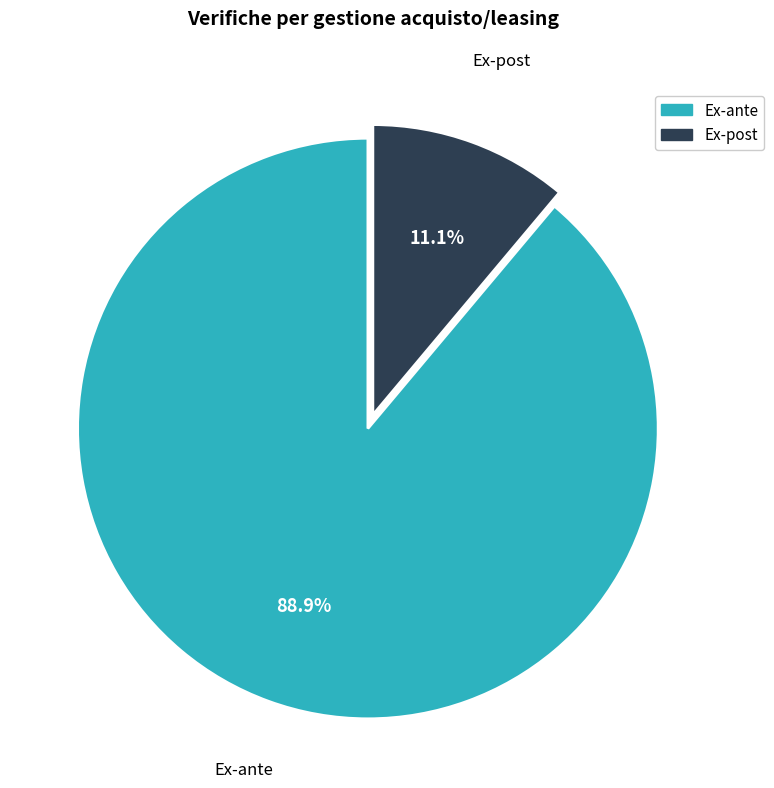

Rank the categories by value from highest to lowest.

Ex-ante, Ex-post